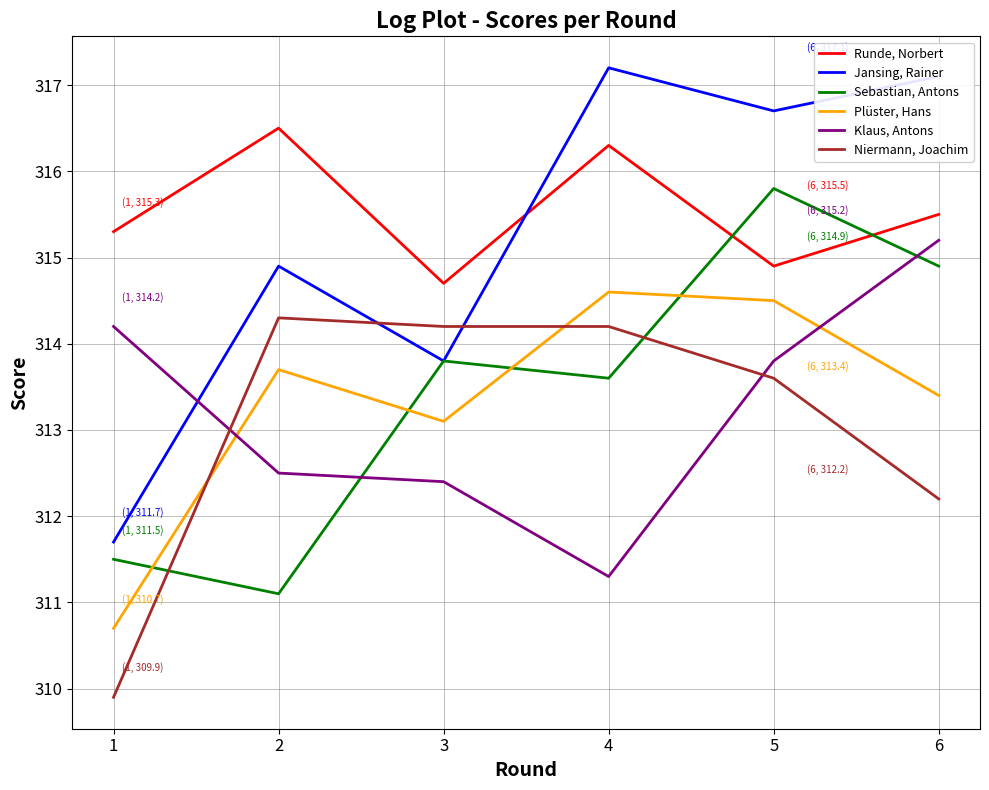

How many interior local peaks does the Sebastian, Antons series have?

2